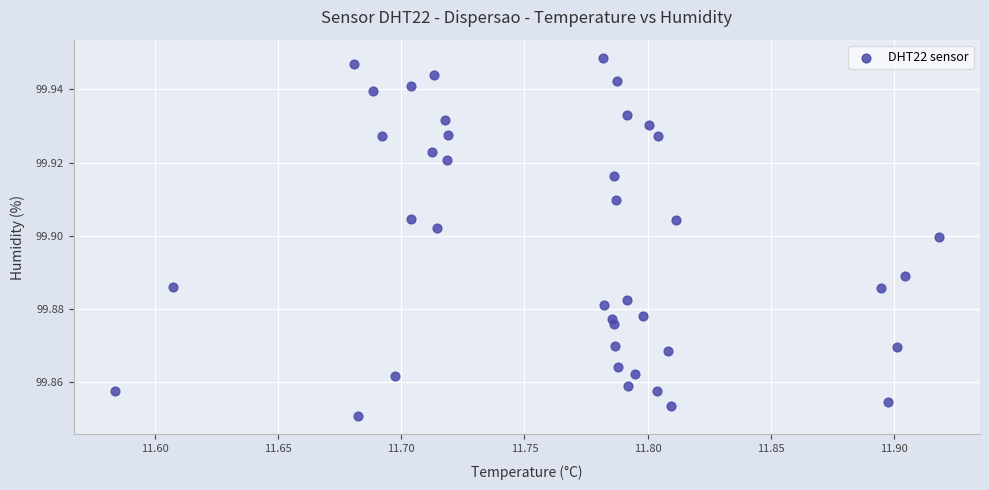

What is the range of X values (max minus min)?

0.3